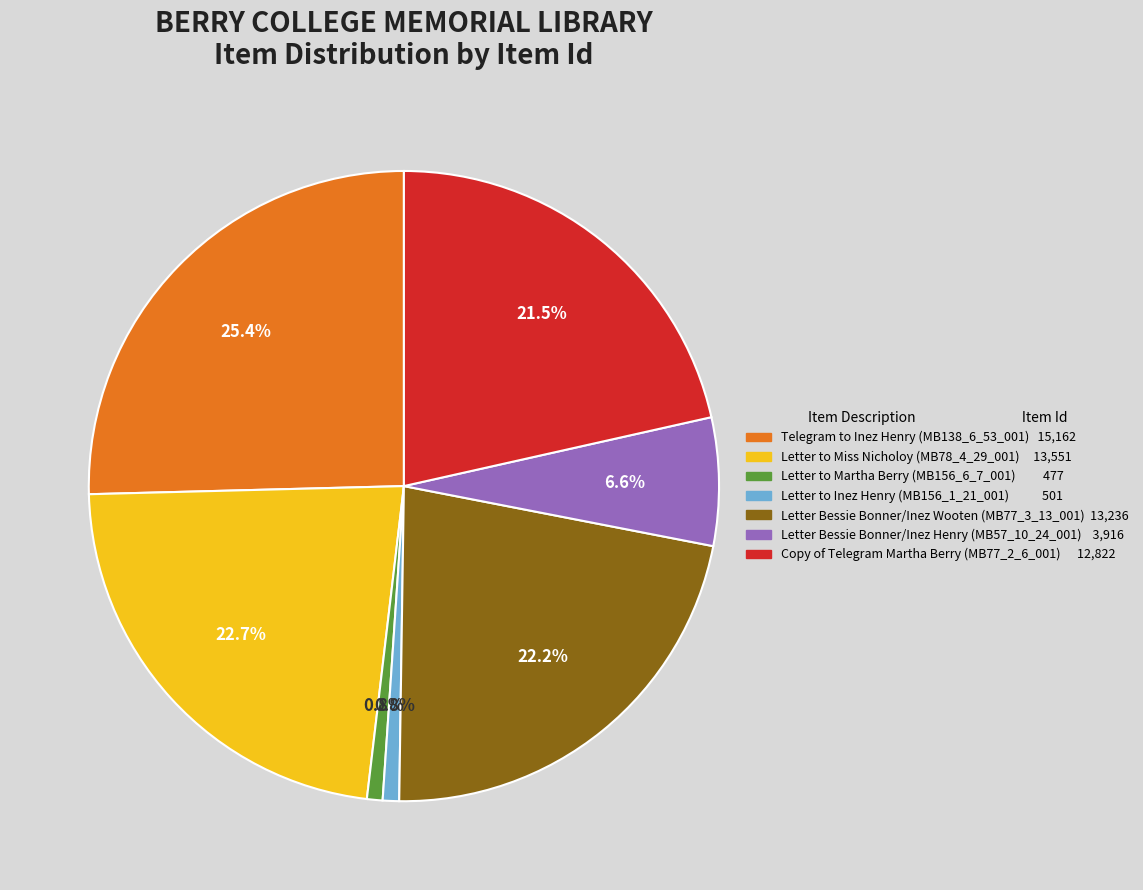

Is there any slice that represents more than half of the pie?

No